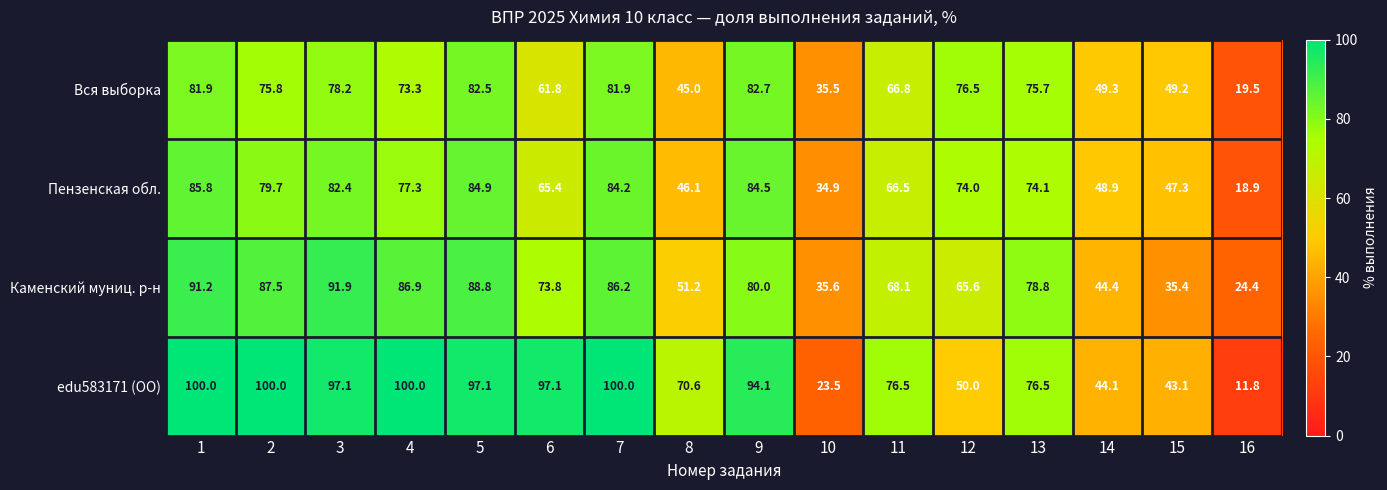

What is the sum of the Каменский муниц. р-н values at 7 and 1?

177.4